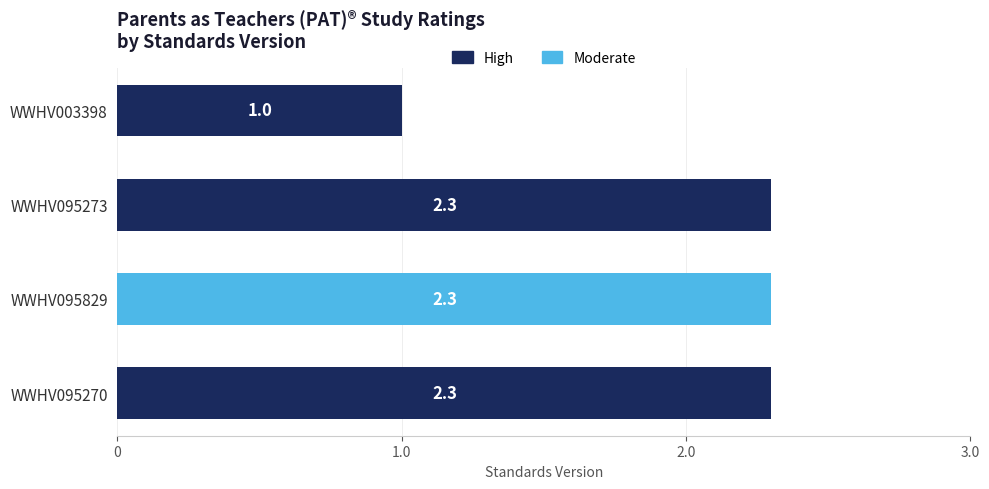

The value at WWHV095270 is 2.3. True or false?

True